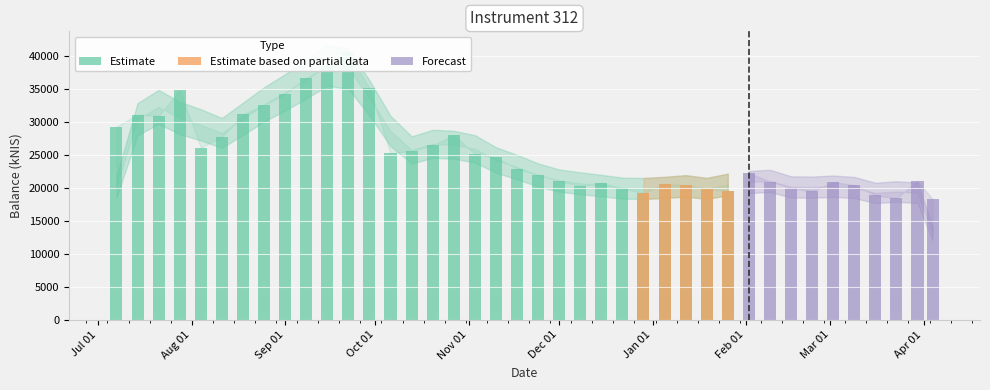

The value at 2023-01-05 is 12304.7. True or false?

False